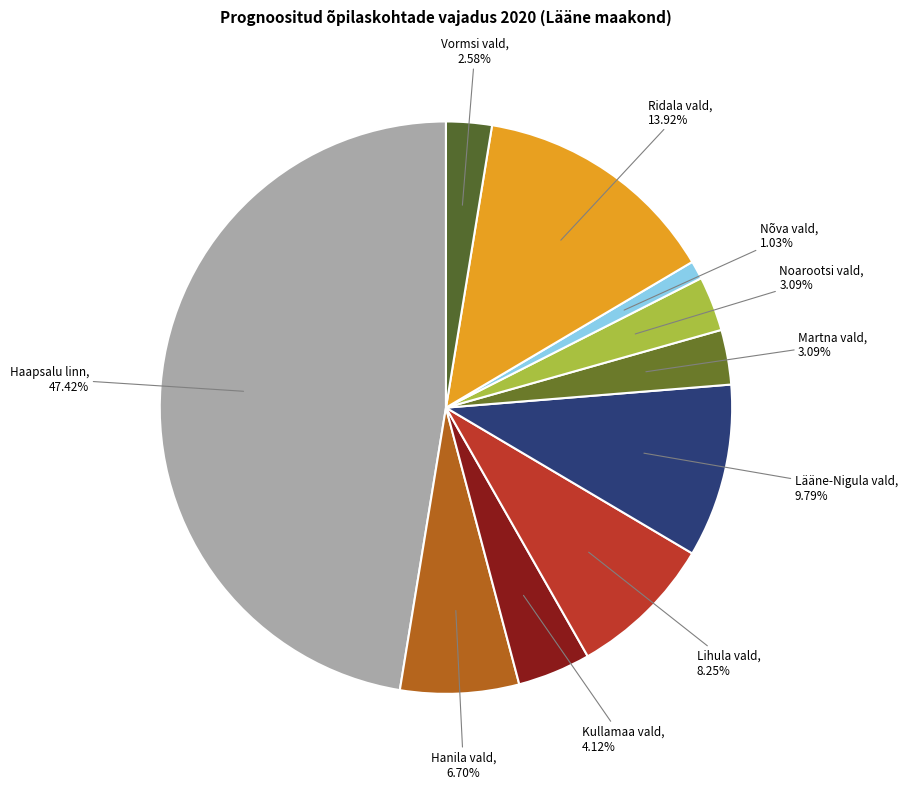

Which slice is the smallest?

Nõva vald